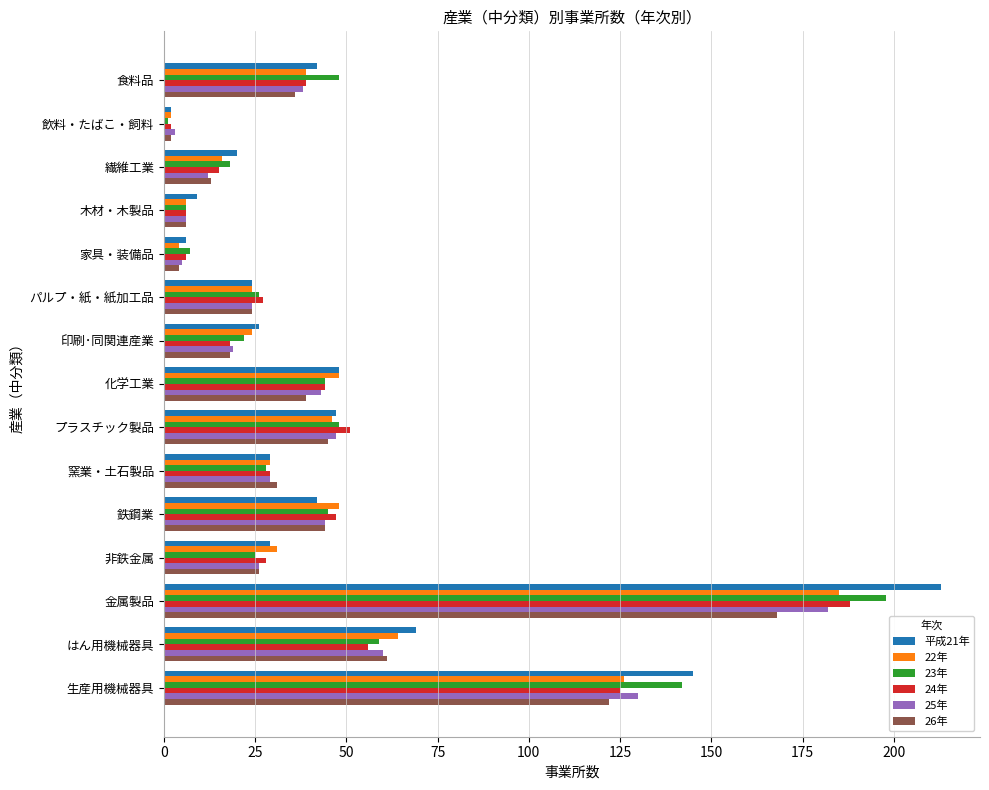

What is the spread (max minus min) of values at 鉄鋼業?

6